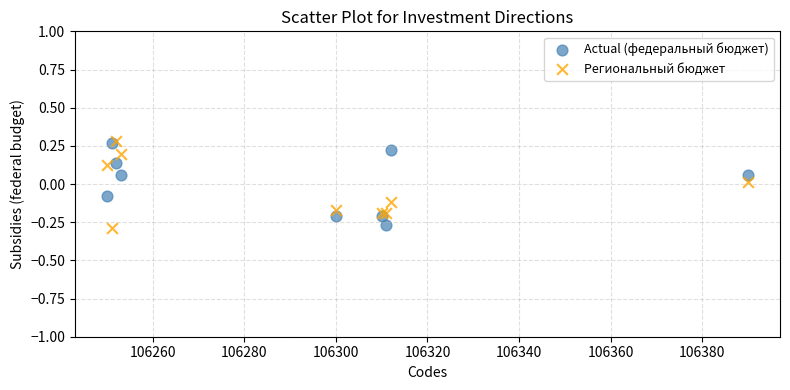

What are all the series names shown in the legend?

Actual (федеральный бюджет), Региональный бюджет